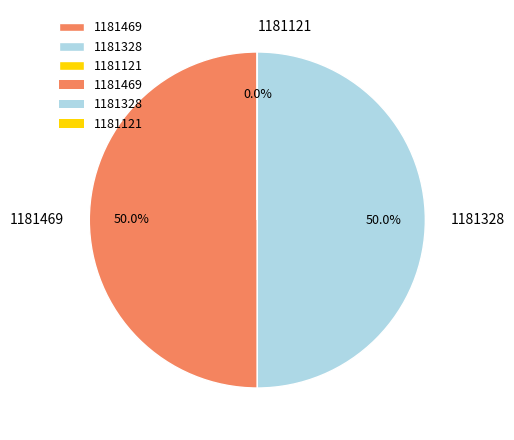

How much of the chart is everything except 1181469?

50.0%